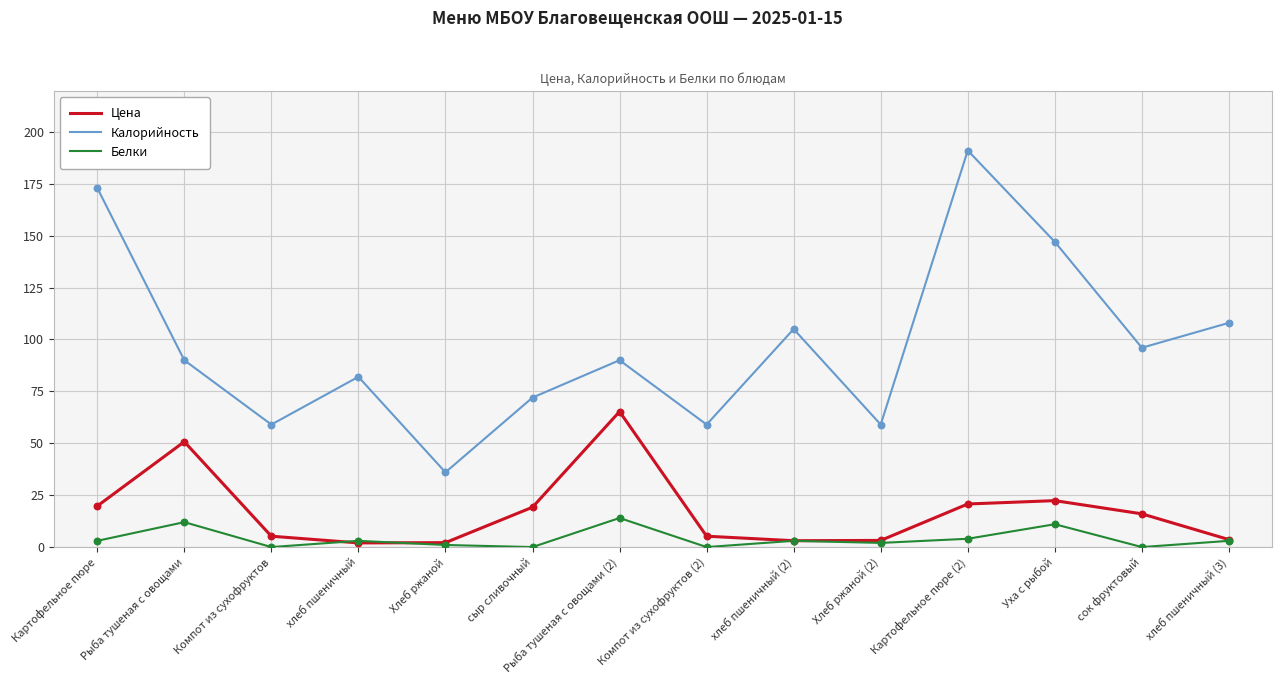

What is the total value across all series at хлеб пшеничный (2)?

111.1